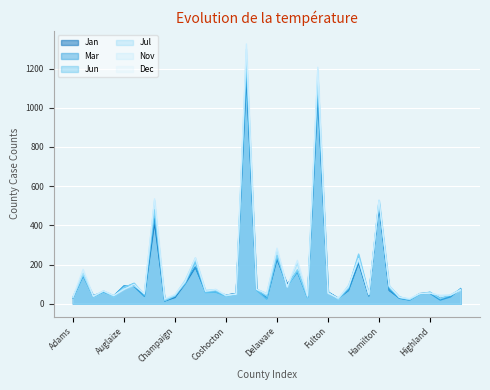

What is the difference between the highest and lowest values at Erie?

15